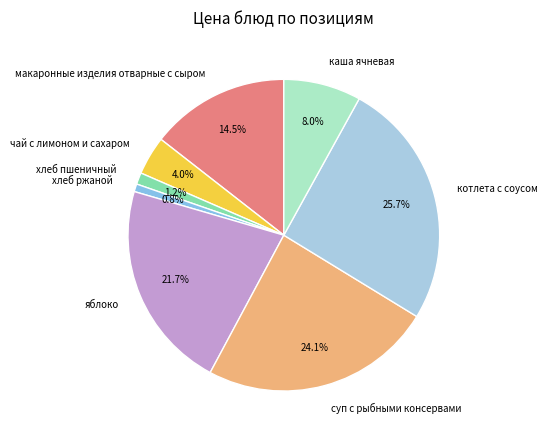

How many slices are in this pie chart?

8